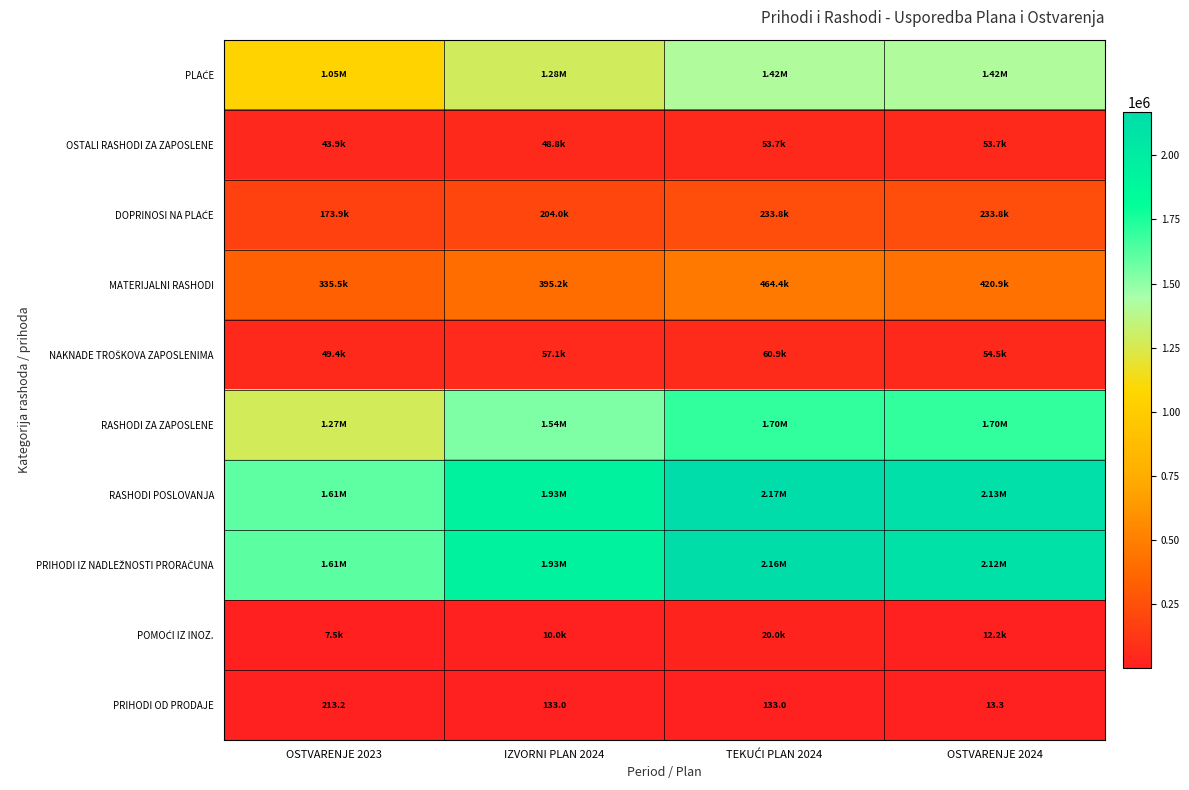

Count the number of categories in the chart.

4